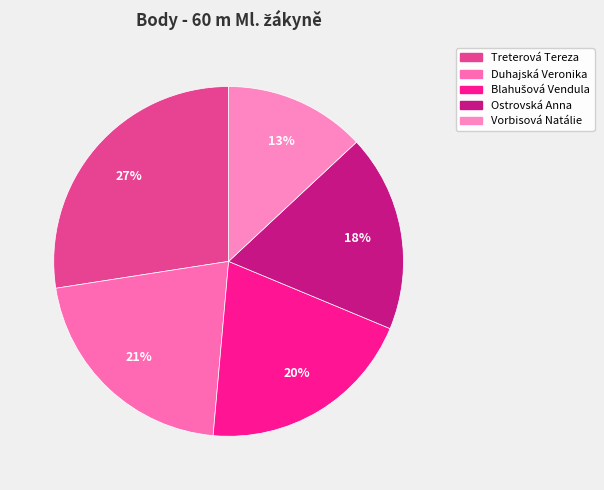

To the nearest percent, what is the difference between the Ostrovská Anna and Duhajská Veronika slice percentages?

3%